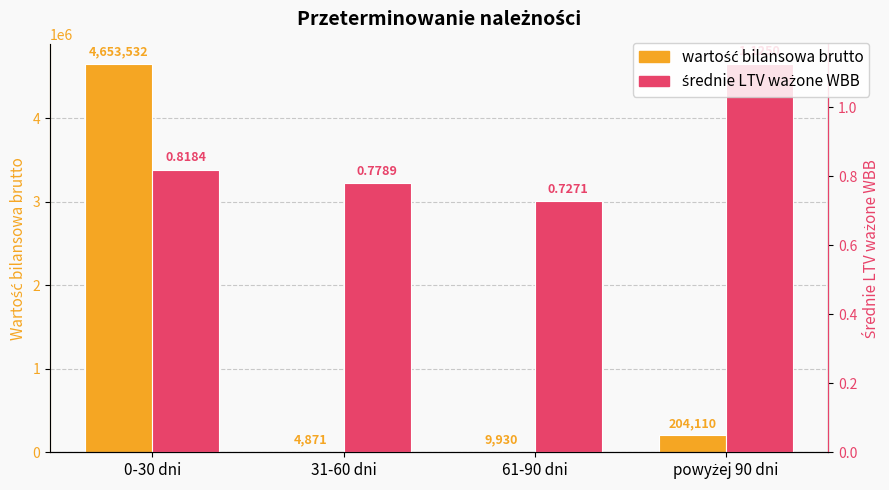

What is the value of the średnie LTV ważone WBB bar at the 1st from the left?

0.8